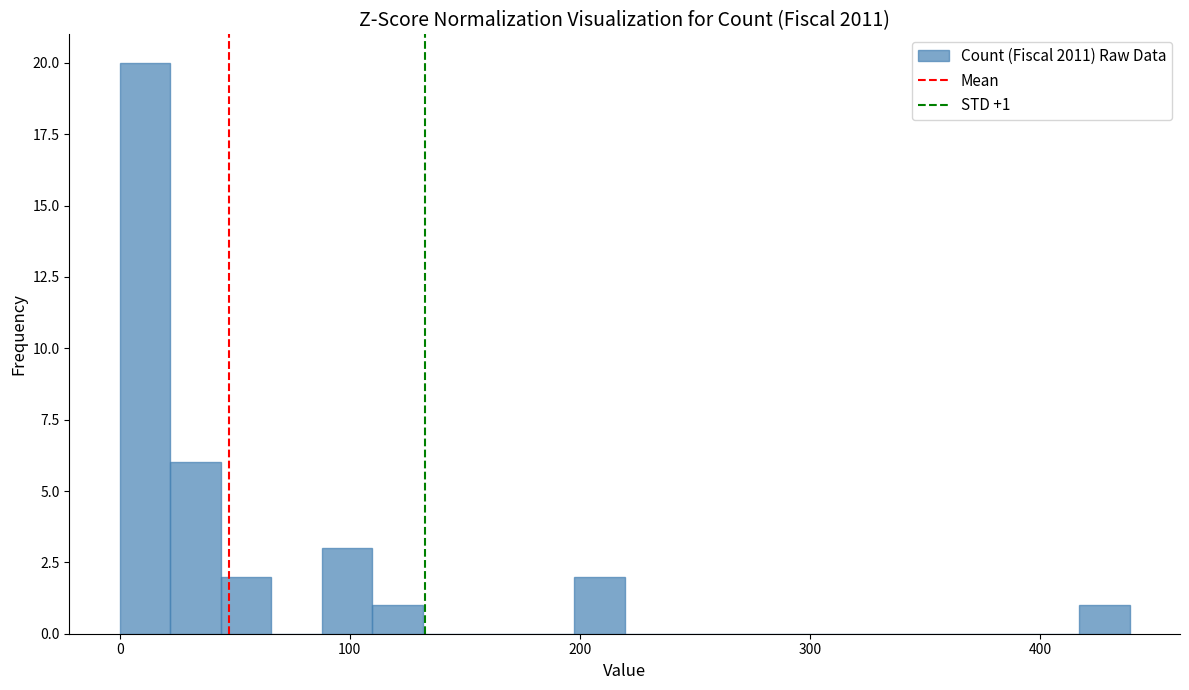

Around what value on the x-axis is the tallest bar? Give the approximate position of its centre, as read against the axis.

10